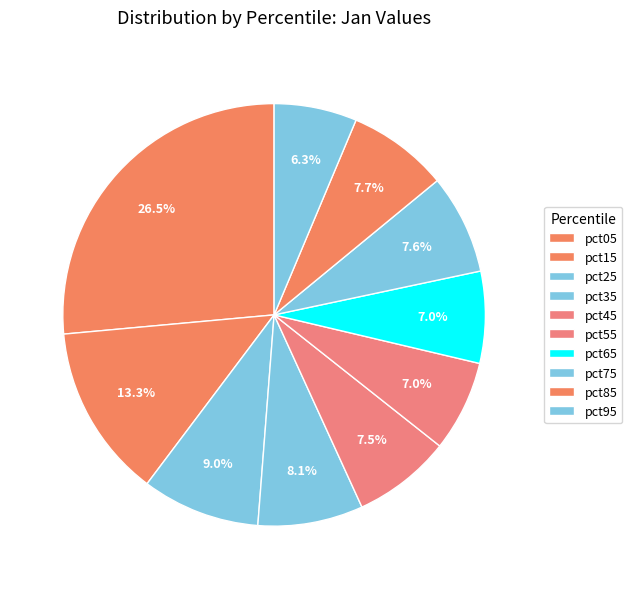

The pct95 slice represents 1% of the pie. True or false?

False